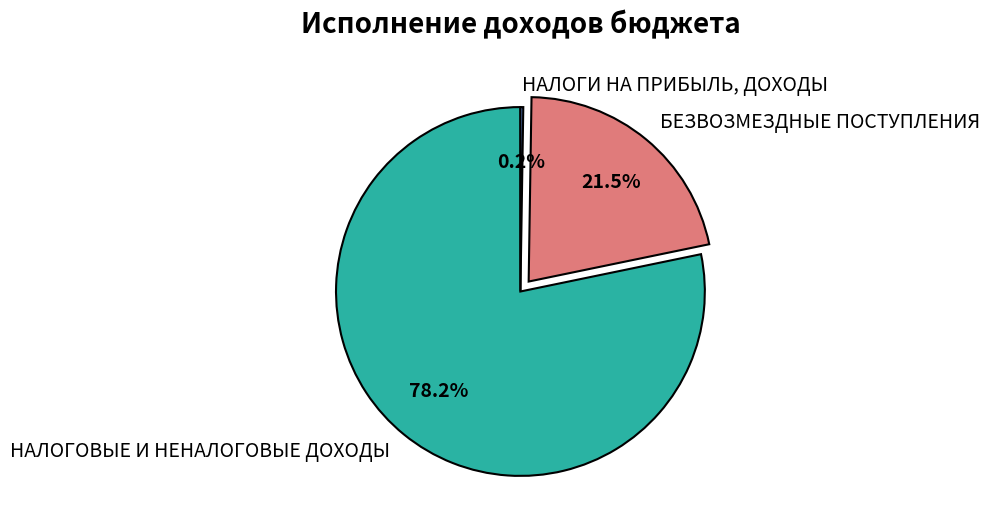

To the nearest percent, what is the difference between the БЕЗВОЗМЕЗДНЫЕ ПОСТУПЛЕНИЯ and НАЛОГОВЫЕ И НЕНАЛОГОВЫЕ ДОХОДЫ slice percentages?

57%